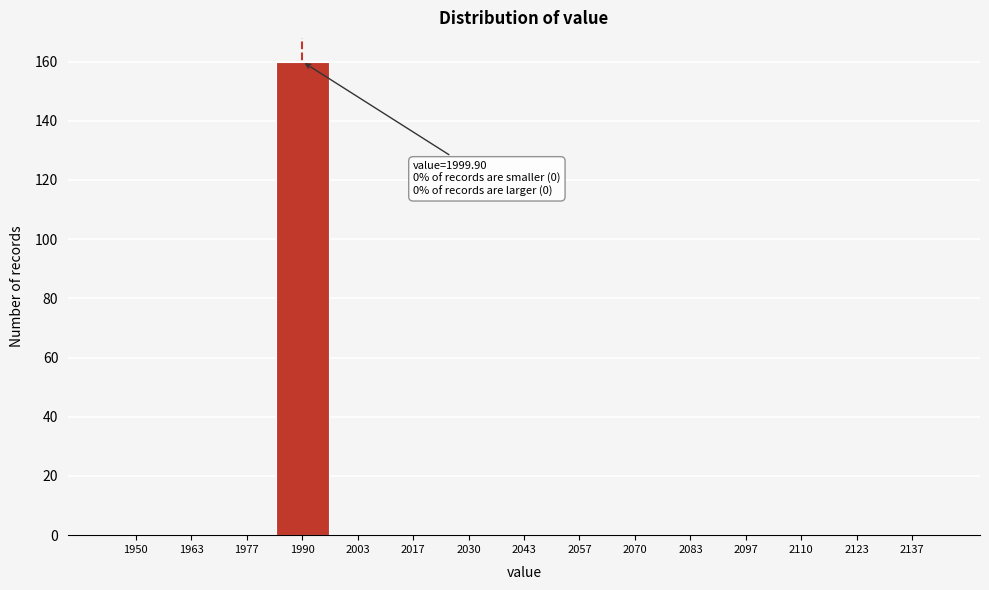

Reading right to left, extract all data points from this chart.

2137=0	2123=0	2110=0	2097=0	2083=0	2070=0	2057=0	2043=0	2030=0	2017=0	2003=0	1990=160	1977=0	1963=0	1950=0